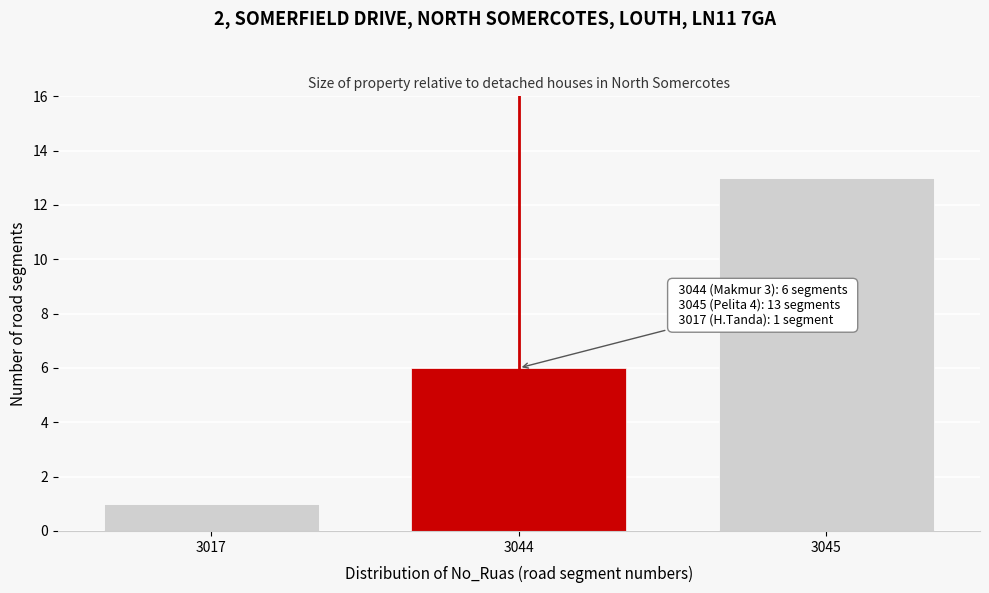

Reading left to right, extract all data points from this chart.

3017=1	3044=6	3045=13